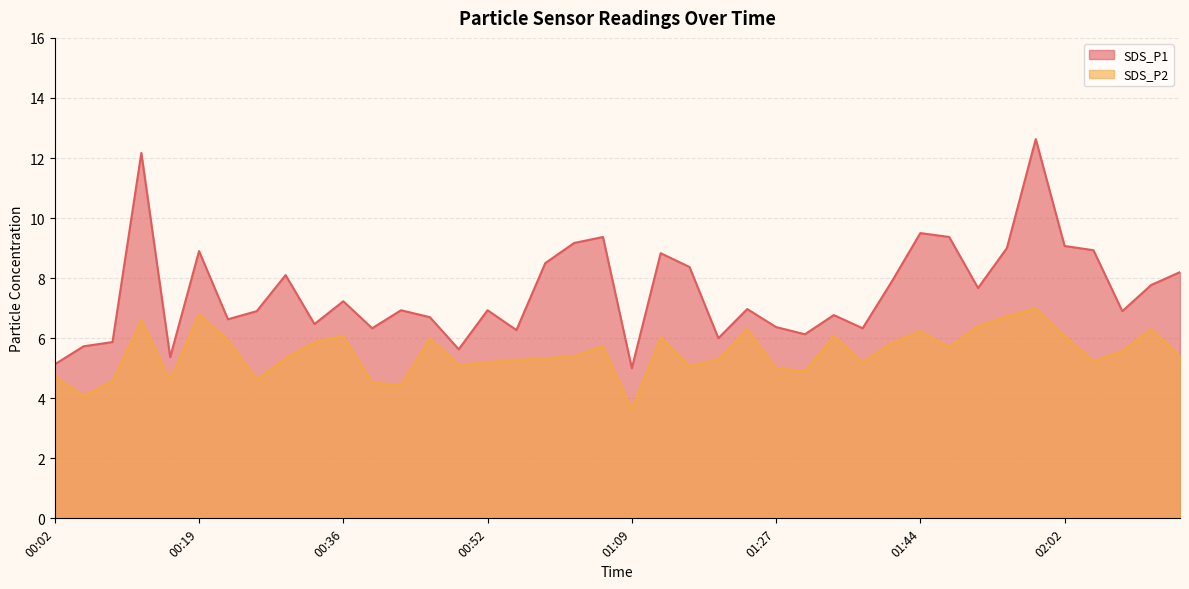

At 02:02, list the series in order from smallest to largest.

SDS_P2, SDS_P1